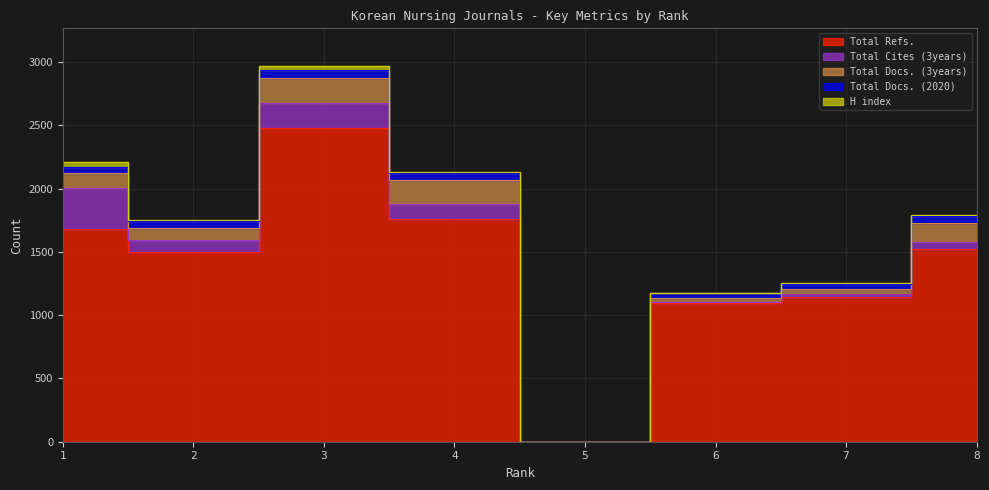

True or false: H index and Total Docs. (3years) cross at least once.

False